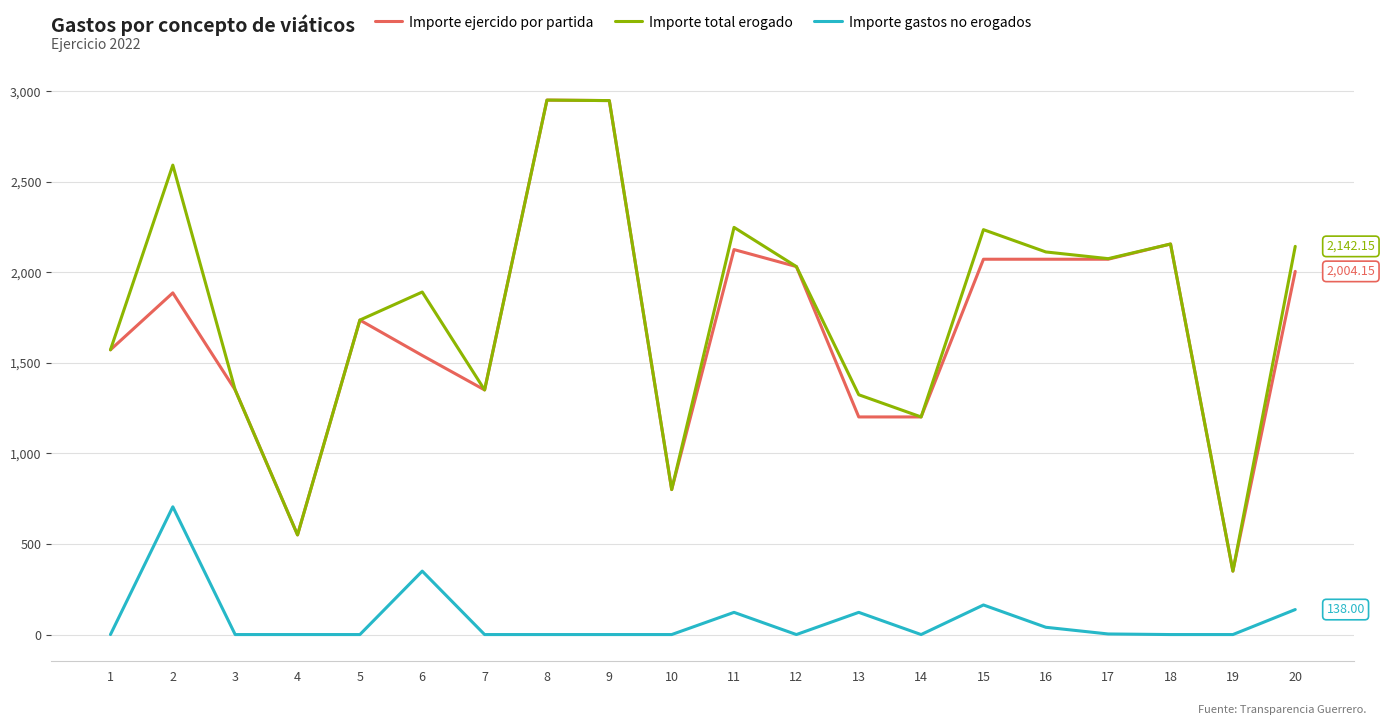

What is the spread (max minus min) of values at 17?

2071.2